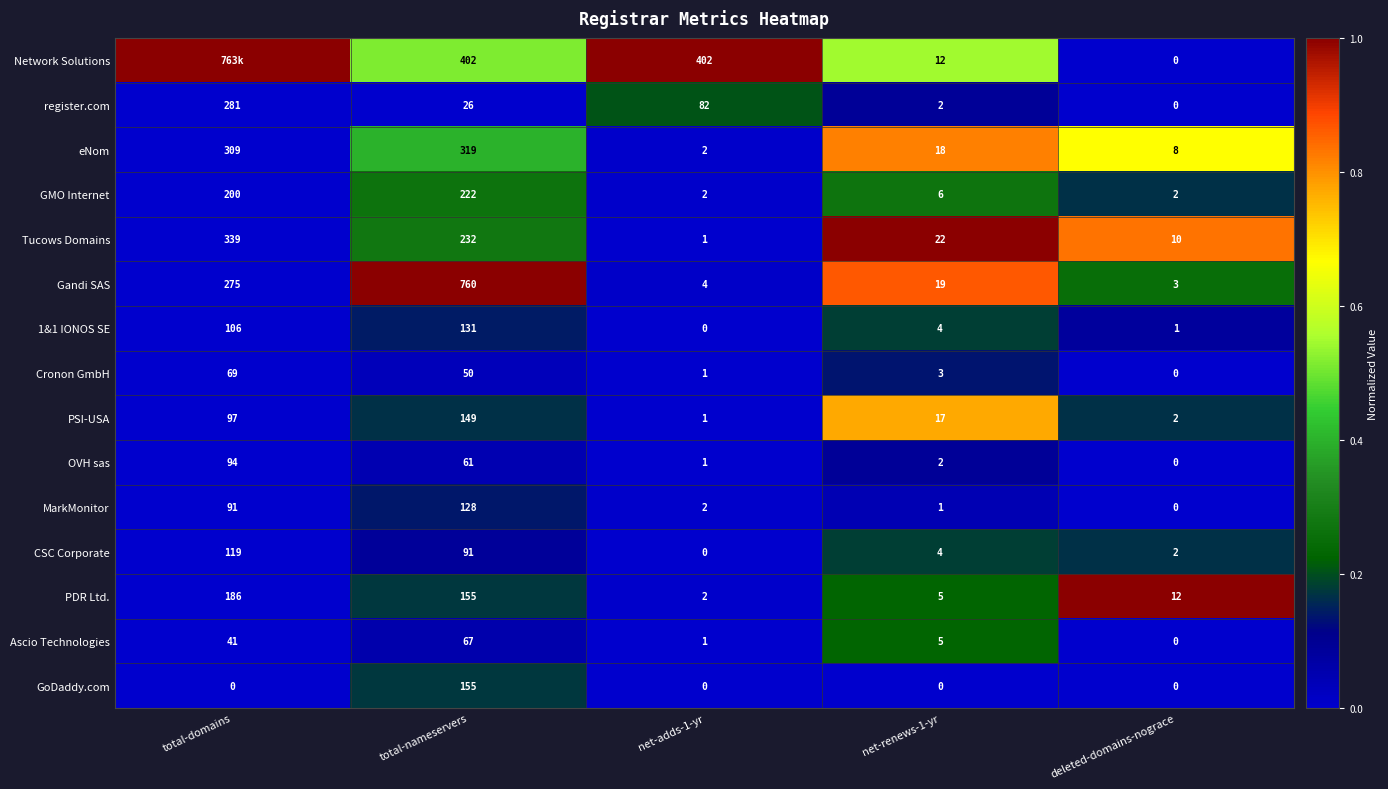

What is the difference between the second highest and minimum values in the register.com series?

82